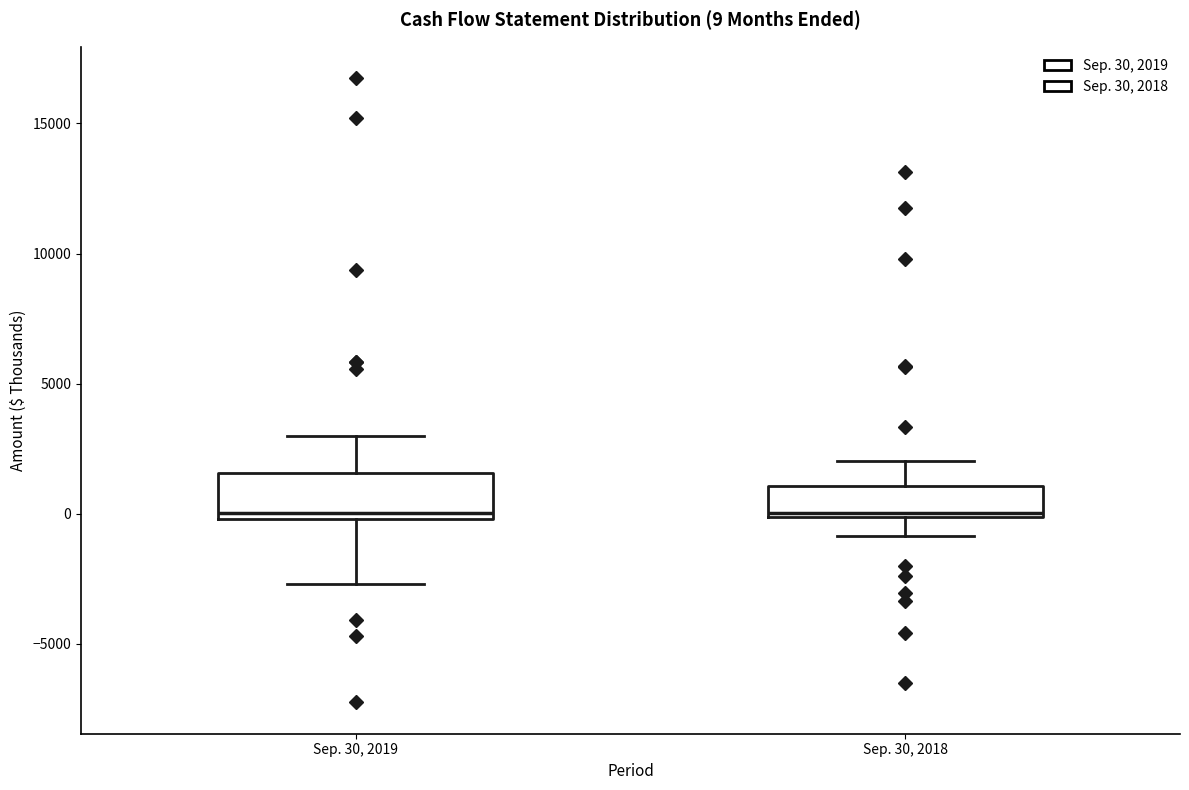

Which box is the tallest, from its lower edge to its upper edge?

Sep. 30, 2019